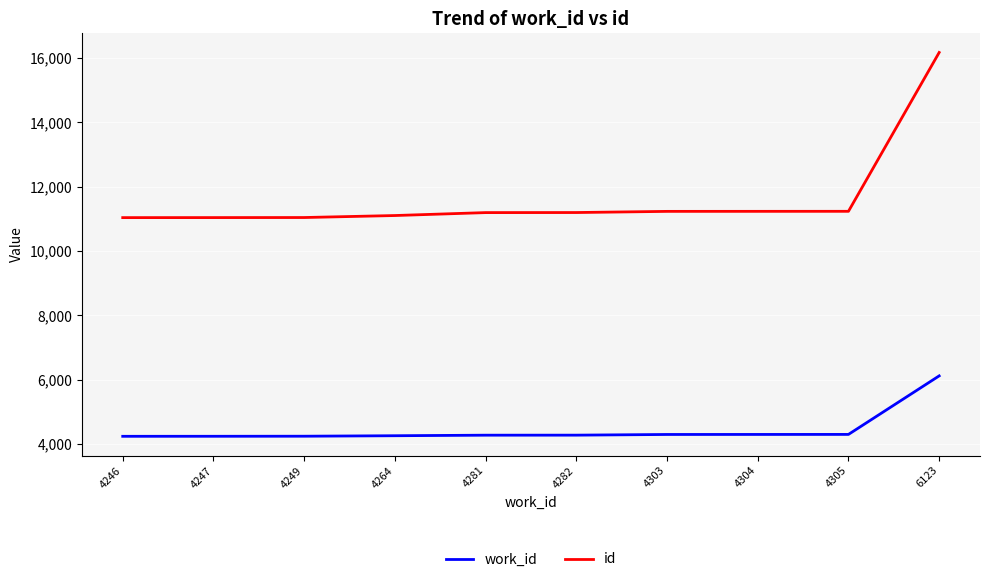

The value of id at 4264 is 11103. True or false?

True